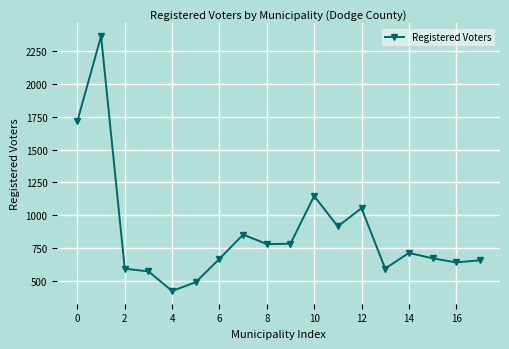

What is the maximum value shown in the chart?

2361